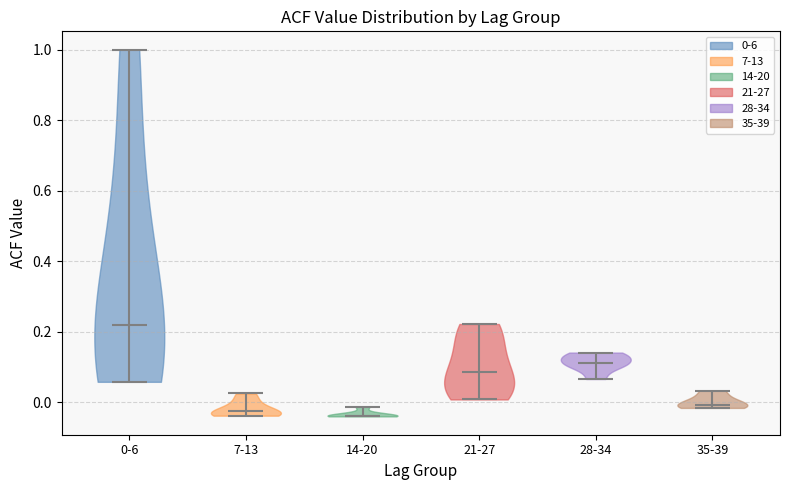

Reading left to right, read every violin against the y-axis: where its median line is, and the lowest and highest points it reaches. The values are not printed on the chart, so give them approximately, as read against the axis.

0-6: median line 0.22, lowest point 0.06, highest point 1.00
7-13: median line -0.02, lowest point -0.04, highest point 0.02
14-20: median line -0.04, lowest point -0.04, highest point -0.02
21-27: median line 0.08, lowest point 0.00, highest point 0.22
28-34: median line 0.12, lowest point 0.06, highest point 0.14
35-39: median line 0.00, lowest point -0.02, highest point 0.04